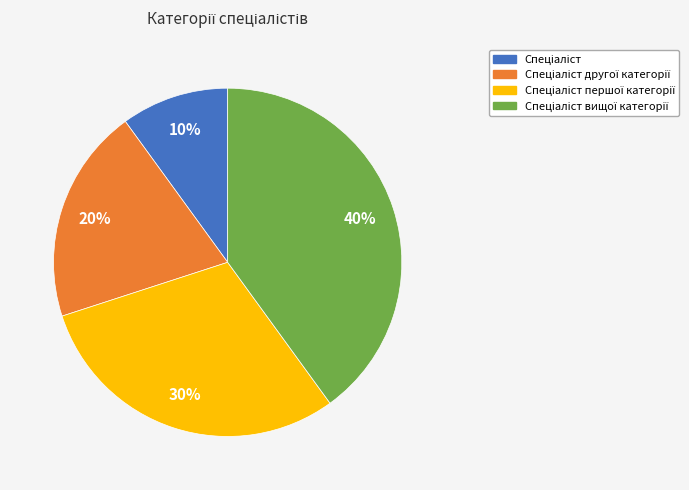

To the nearest percent, what is the difference between the largest and smallest slice percentages?

30%